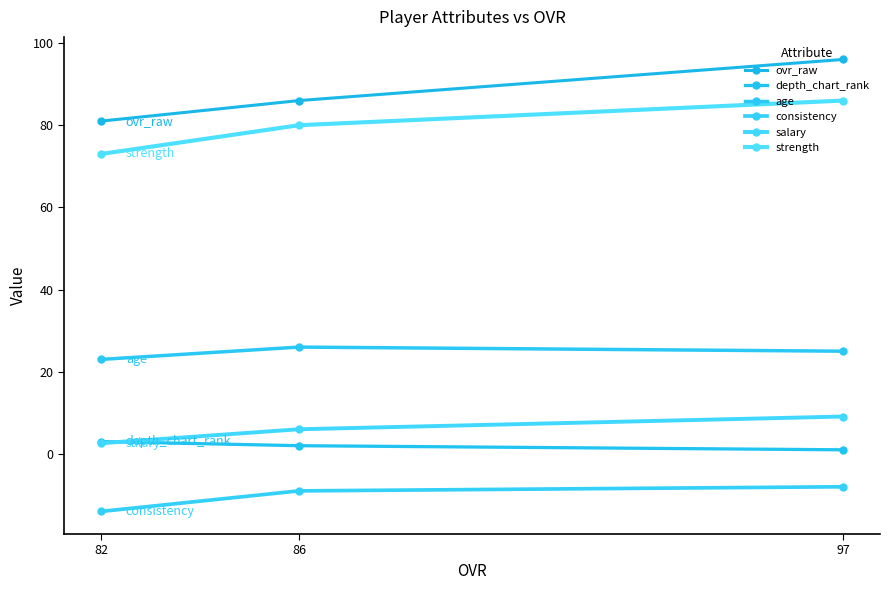

What is the difference between the maximum and minimum values in the salary series?

6.5